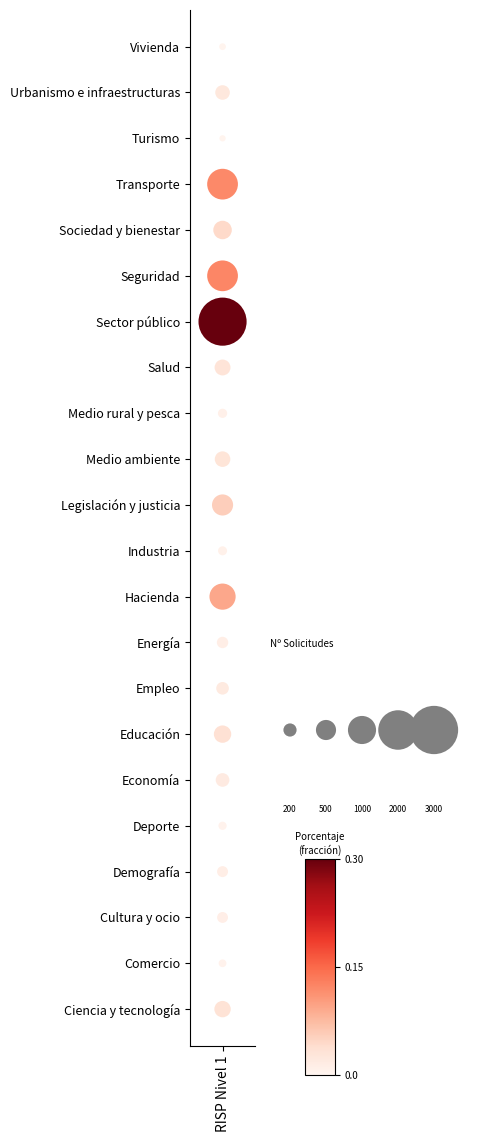

How many values are below 11?

11